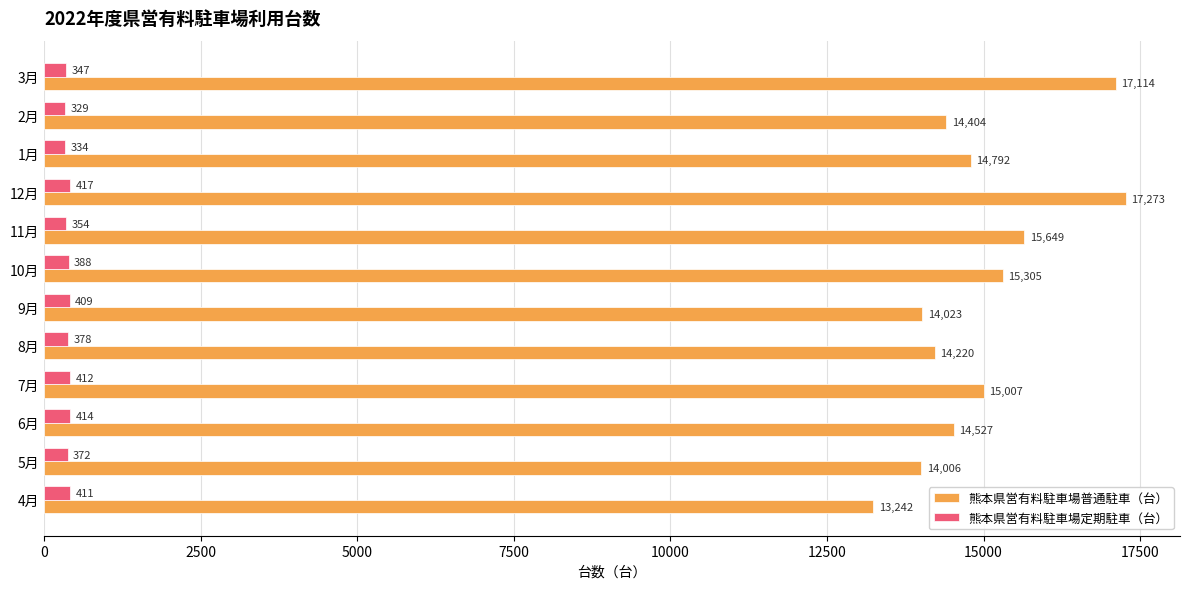

At how many categories does at least one series exceed 674?

12